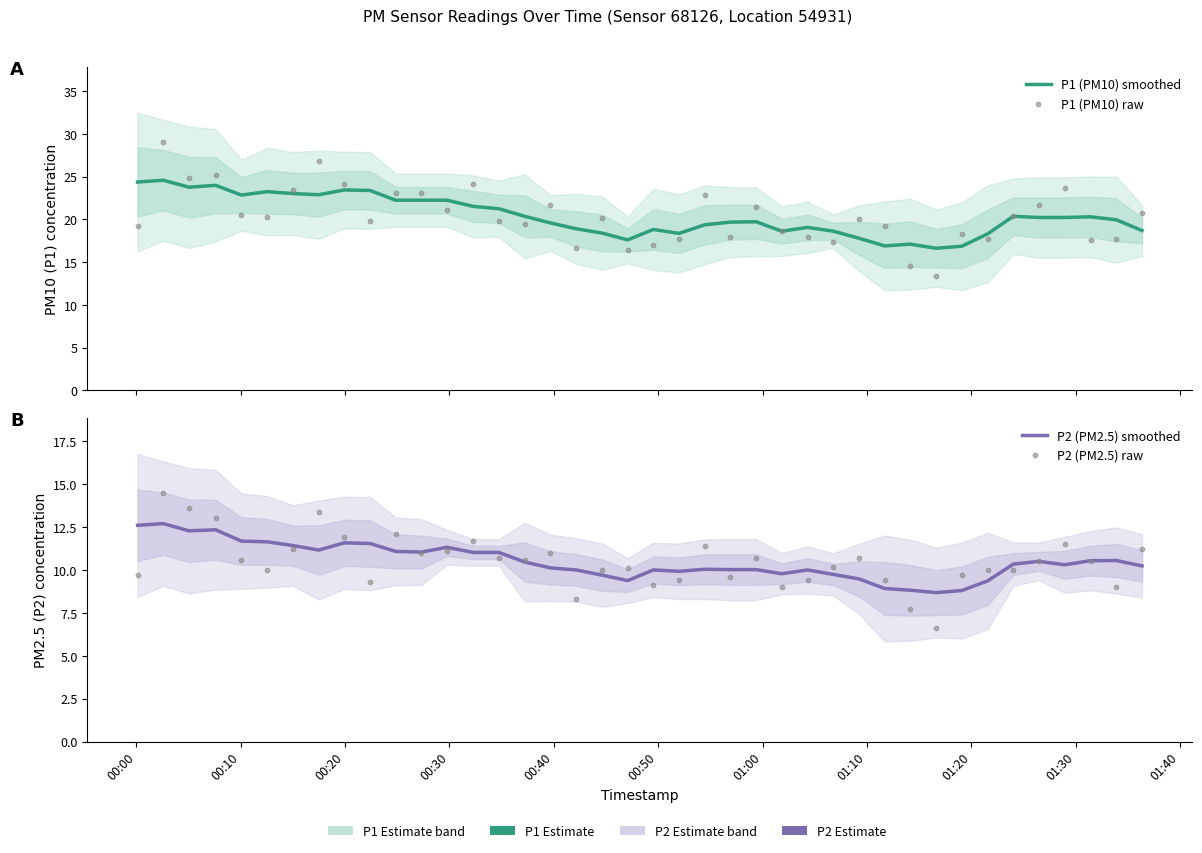

At how many categories does at least one series exceed 6?

40